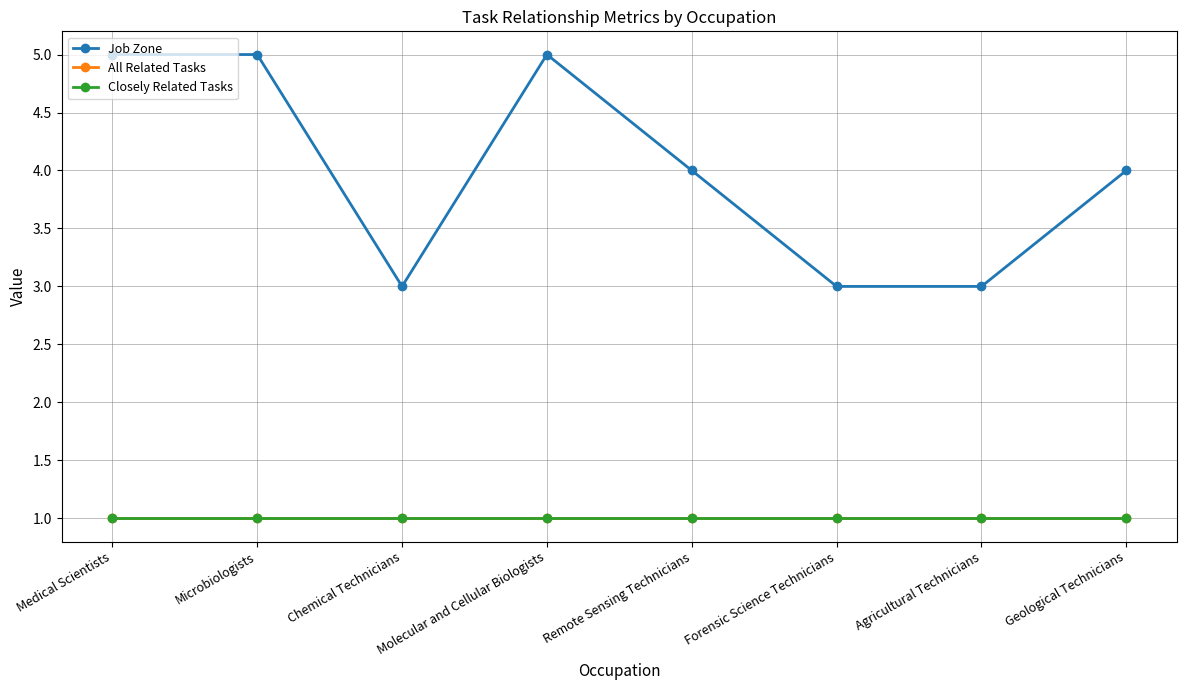

At which category is the sum across all series the highest?

Medical Scientists